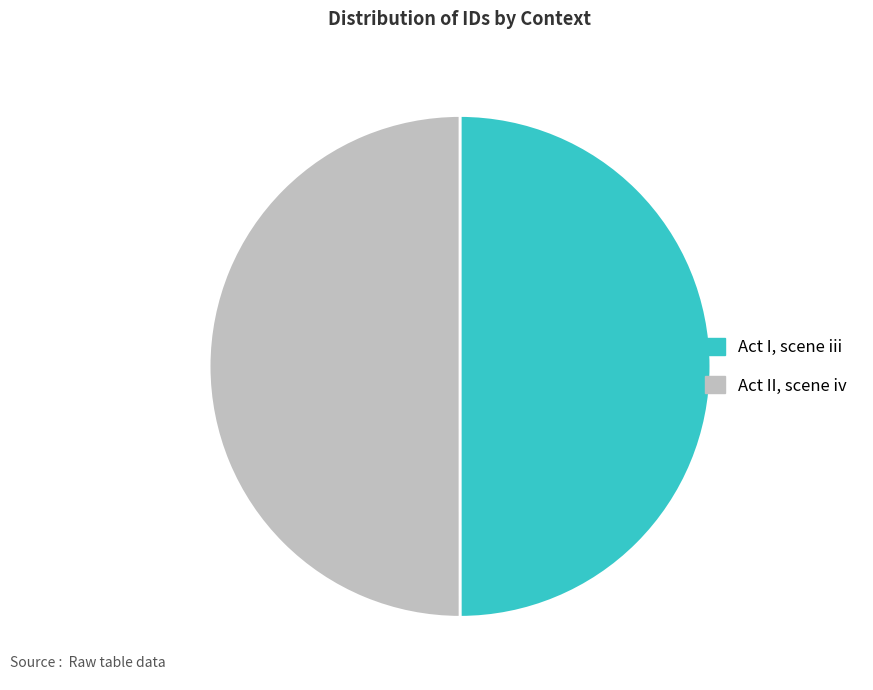

Is the sum of Act I, scene iii and Act II, scene iv greater than half?

Yes